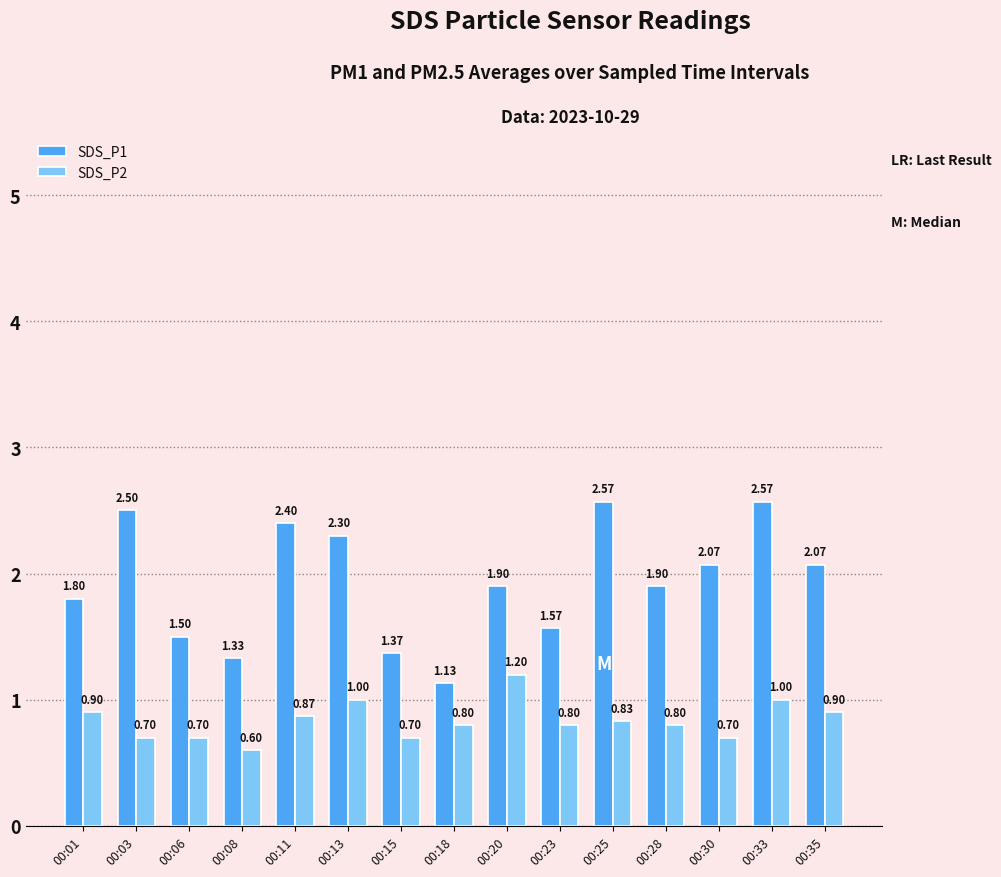

True or false: SDS_P2 has a value of 0.7 at 00:03.

True